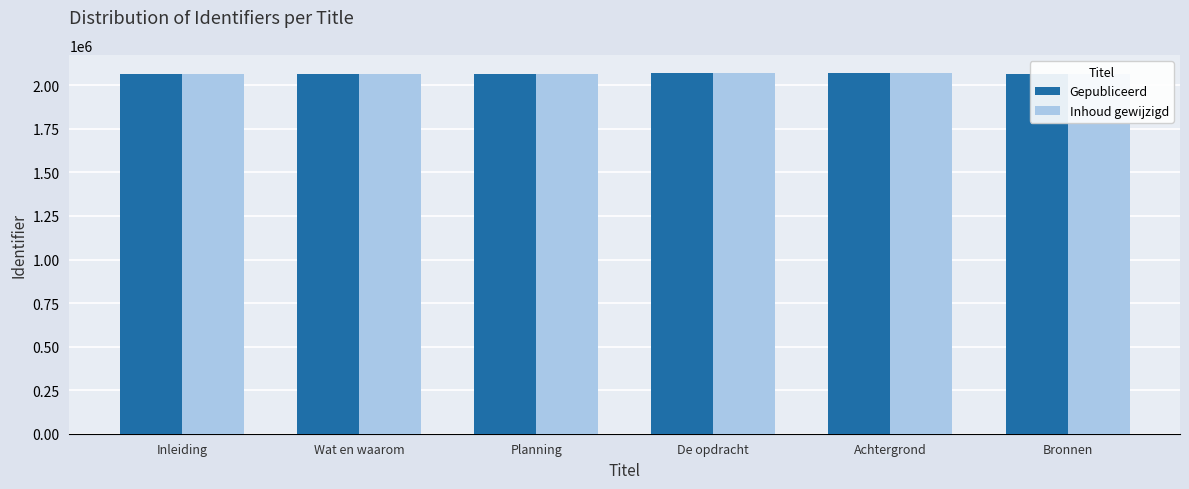

What is the smallest value displayed?

2067381